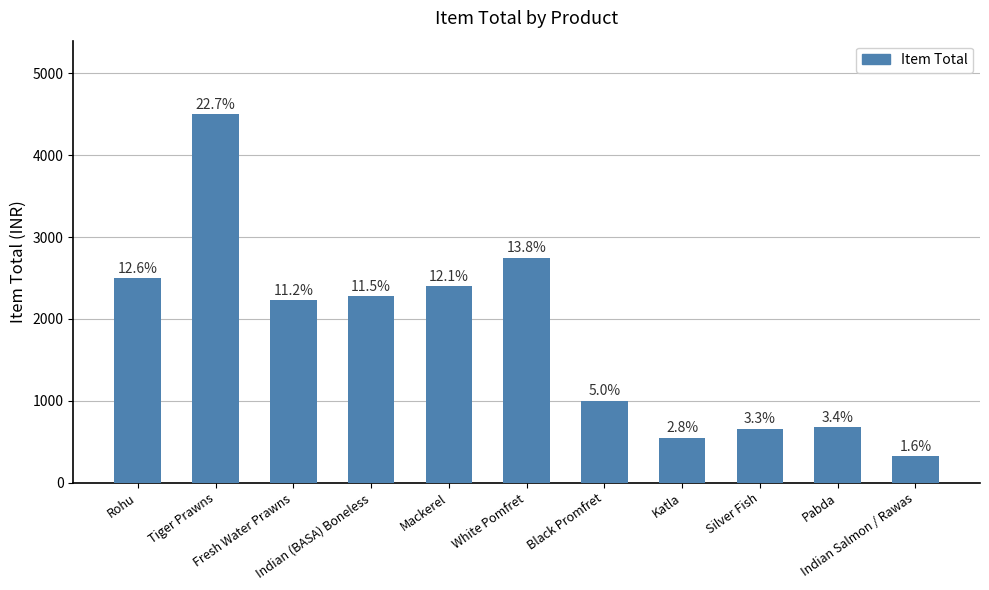

Where does the data first go above 2225?

Rohu